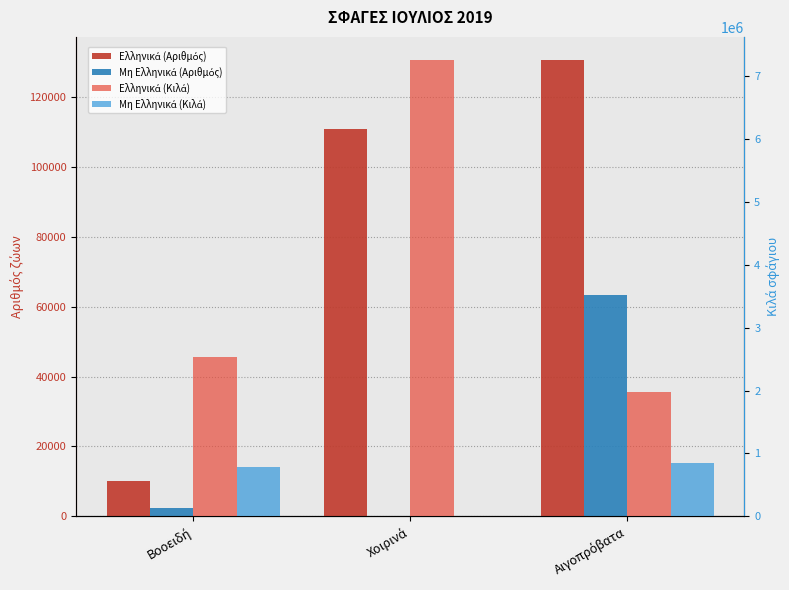

Which category has the highest value in the Μη Ελληνικά (Αριθμός) series?

Αιγοπρόβατα